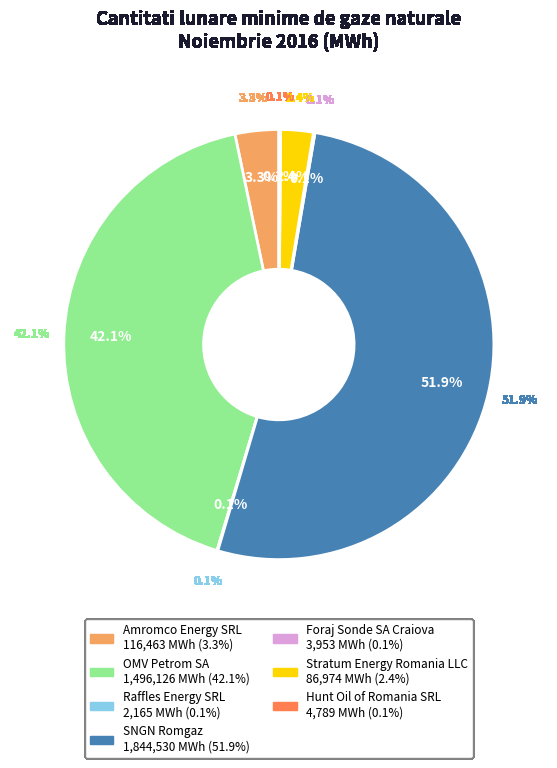

What is the largest slice in the pie chart?

SNGN Romgaz